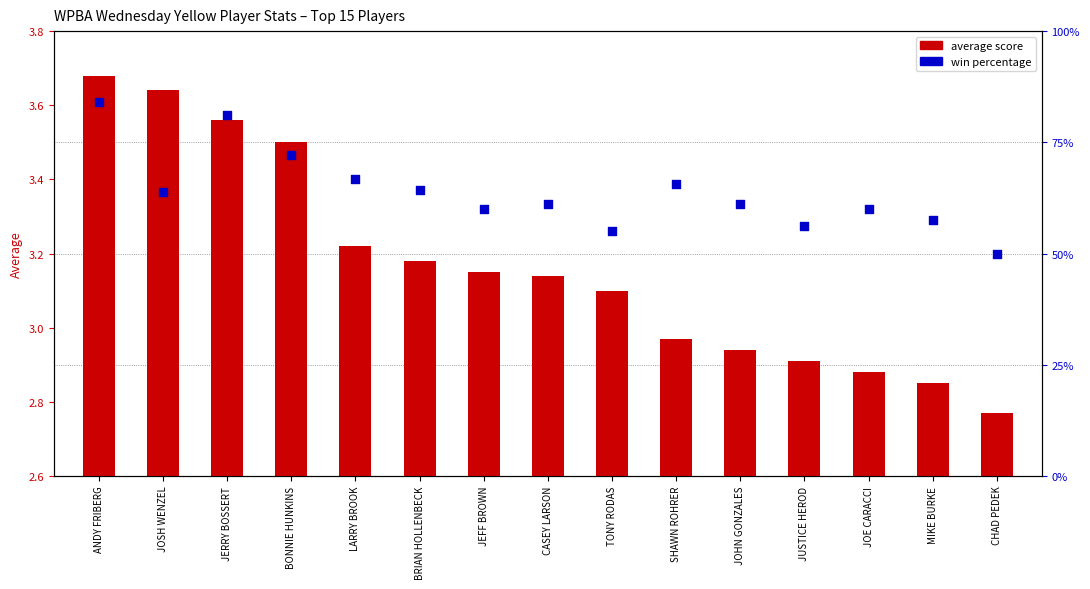

At which category is the sum across all series the highest?

ANDY FRIBERG